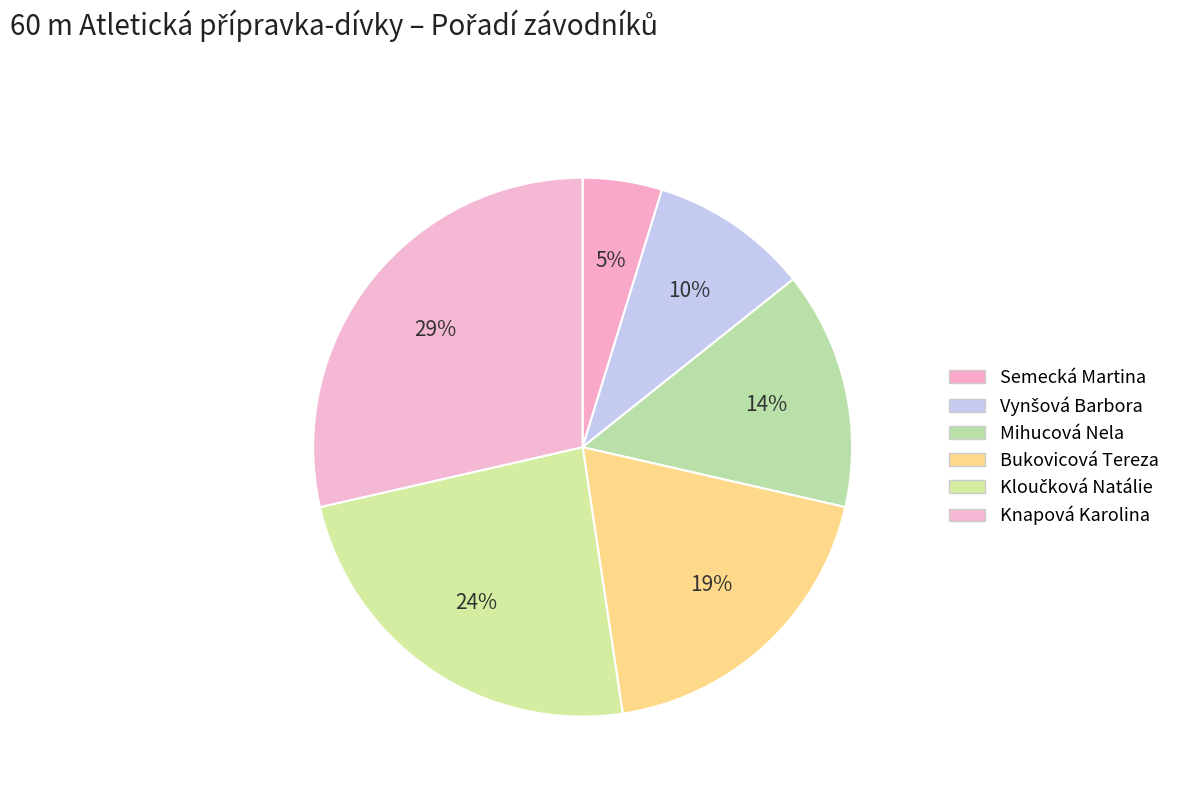

Between Vynšová Barbora and Knapová Karolina, which is larger?

Knapová Karolina